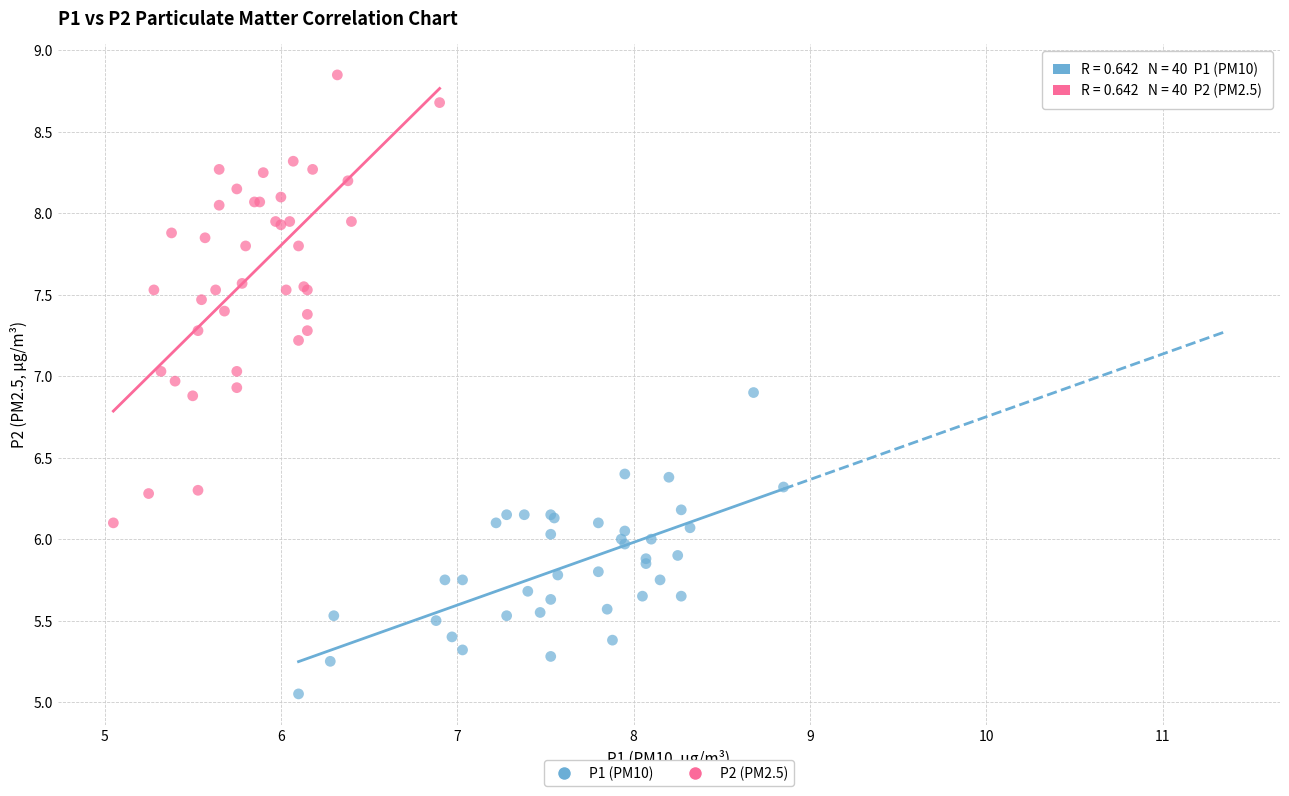

Which series reaches the minimum Y coordinate?

P1 (PM10)